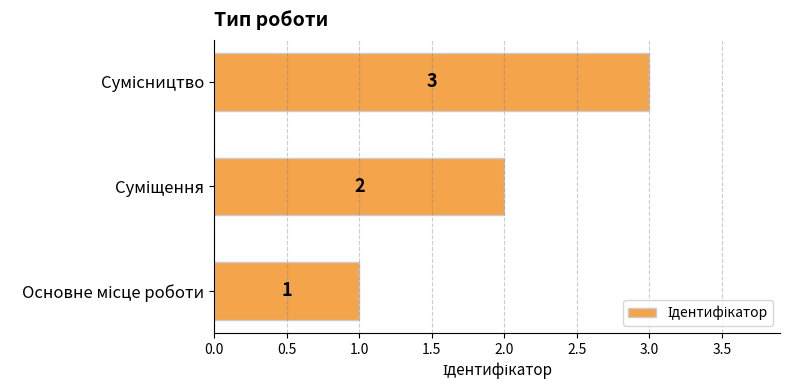

What is the greatest value displayed?

3